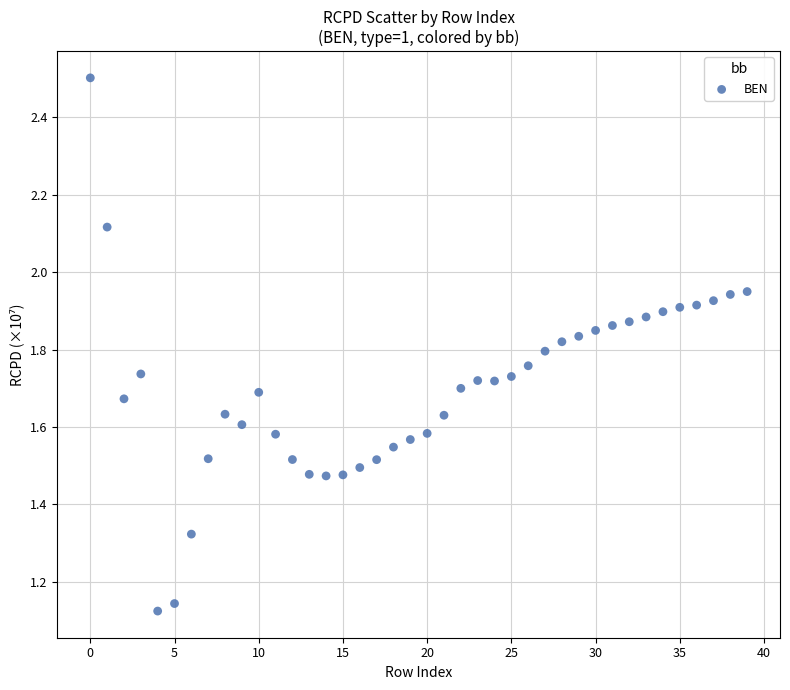

What is the range of Y values (max minus min)?

1.4